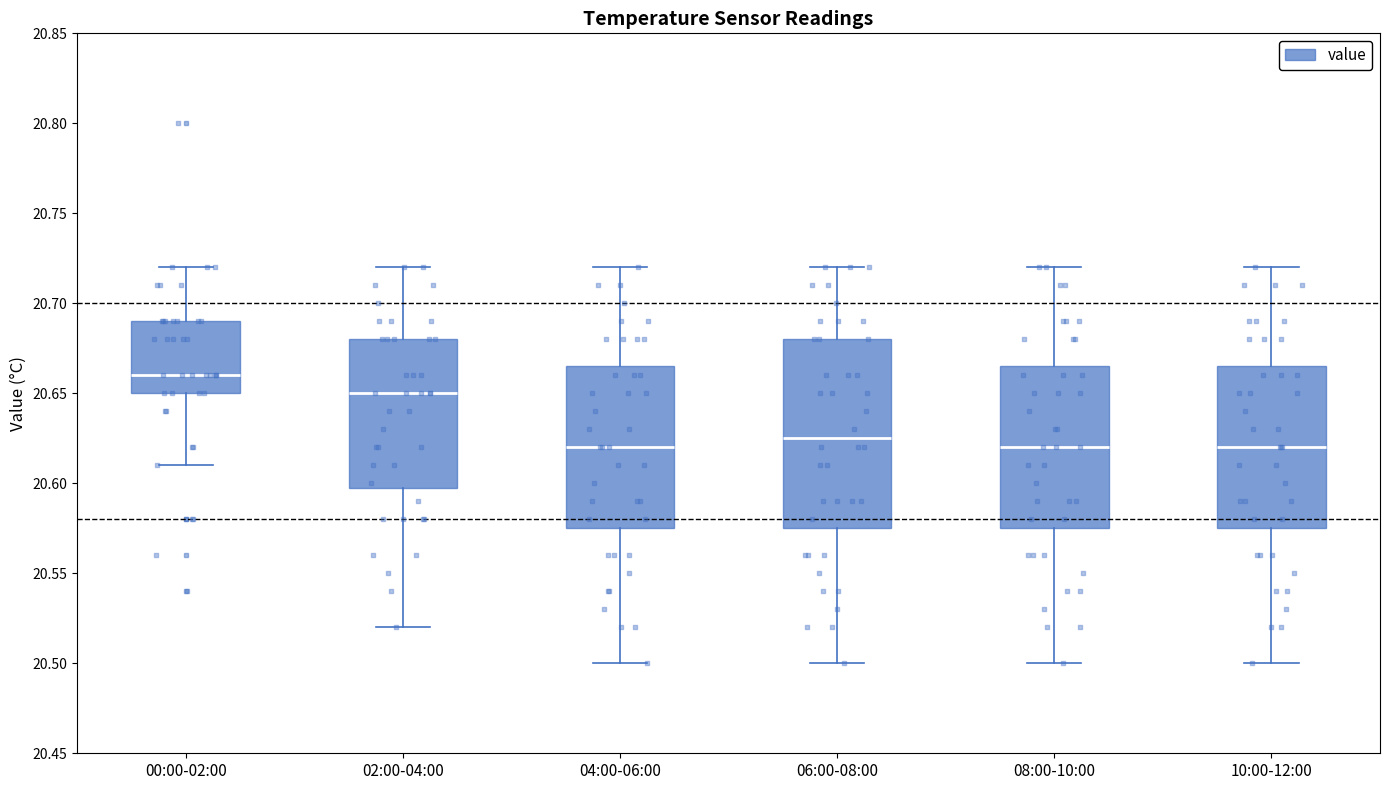

Where is the lower edge of the box for 04:00-06:00 on the y-axis? The values are not printed on the chart, so give them approximately, as read against the axis.

20.575